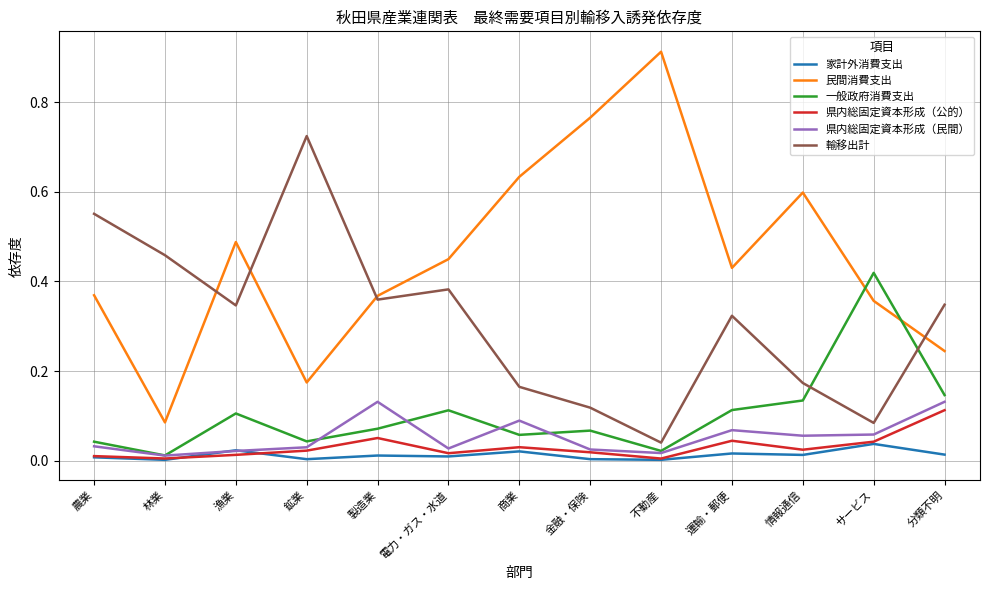

True or false: 輸移出計 and 県内総固定資本形成（公的） cross at least once.

False